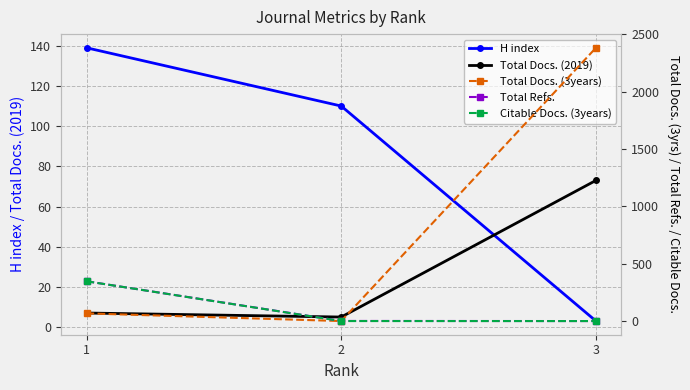

What is the difference between the highest and lowest values at 1?

340